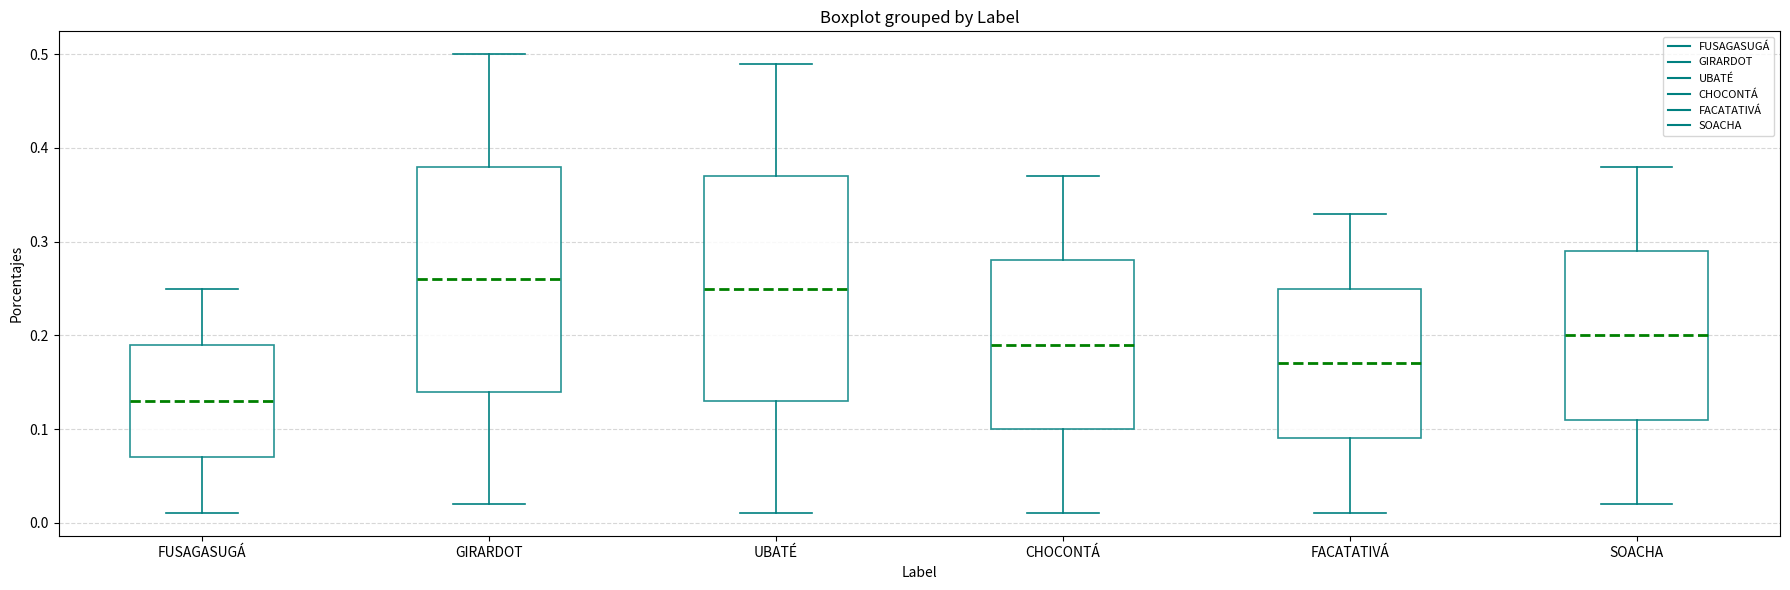

Where is the lower edge of the box for GIRARDOT on the y-axis? The values are not printed on the chart, so give them approximately, as read against the axis.

0.14